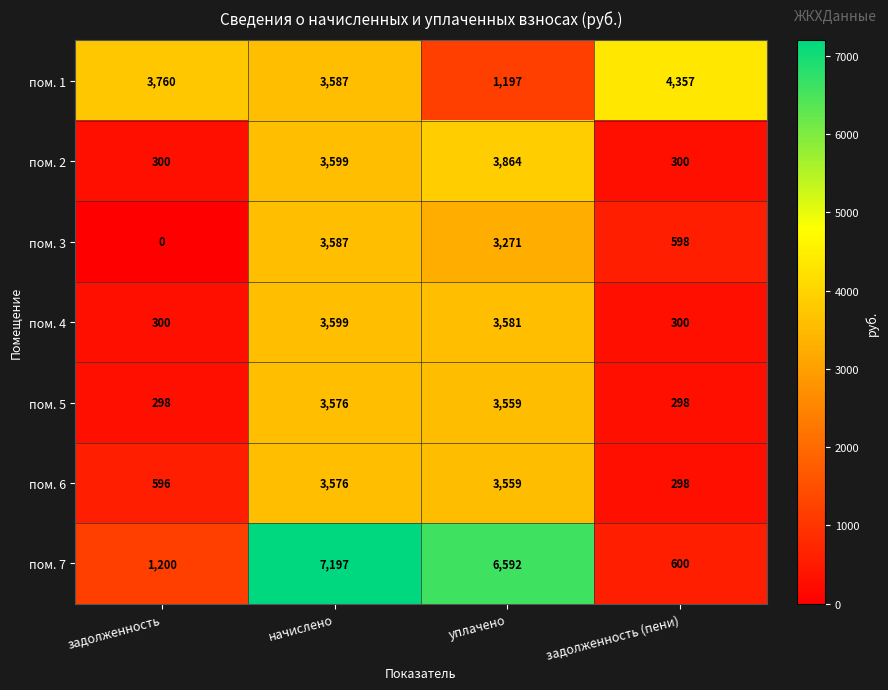

Reading left to right, extract all data points from this chart.

пом. 1: 3760	3587	1197	4357
пом. 2: 300	3599	3864	300
пом. 3: 0	3587	3271	598
пом. 4: 300	3599	3581	300
пом. 5: 298	3576	3559	298
пом. 6: 596	3576	3559	298
пом. 7: 1200	7197	6592	600